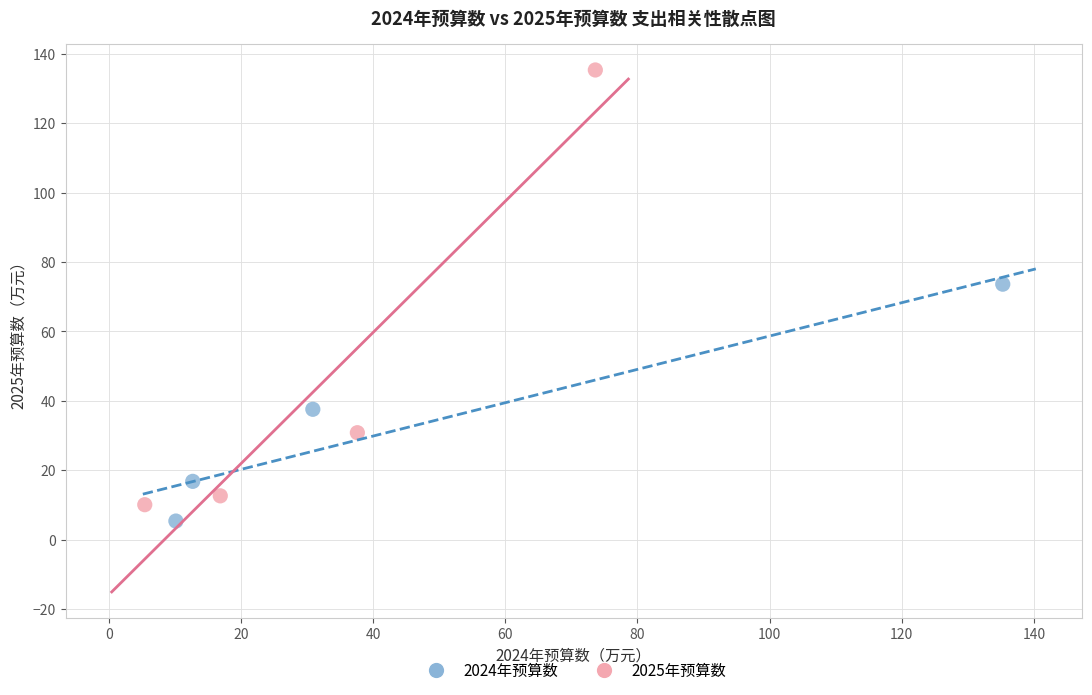

Which series contains the highest Y value?

2025年预算数